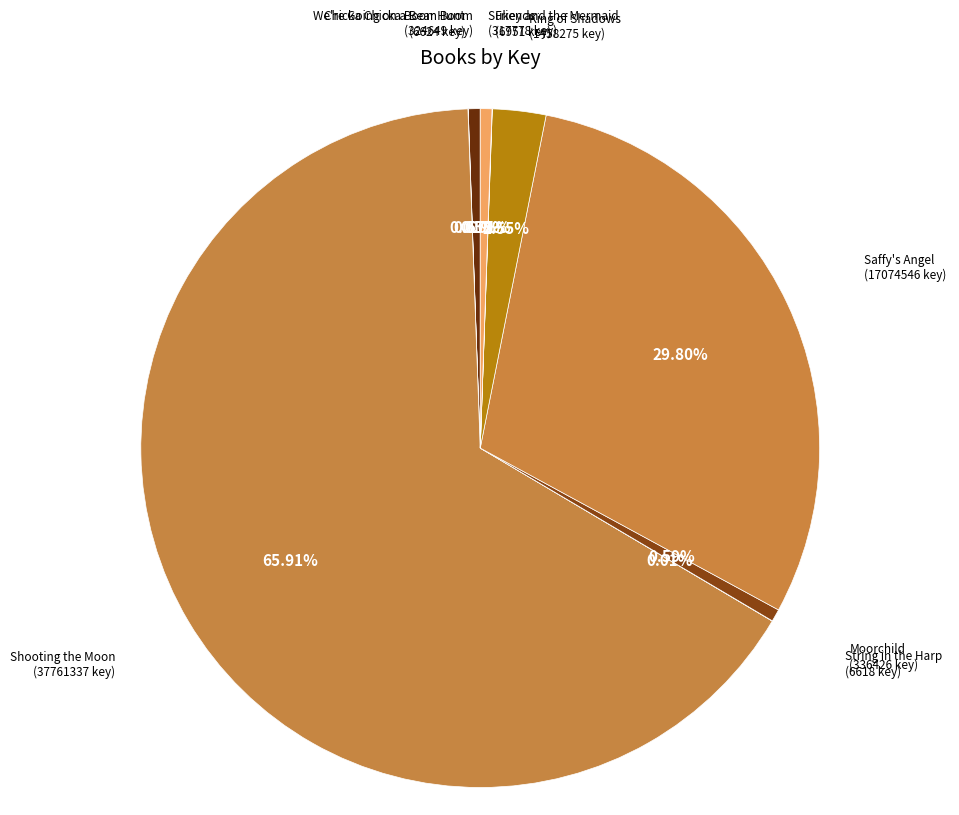

Which slice is the largest?

Shooting the Moon